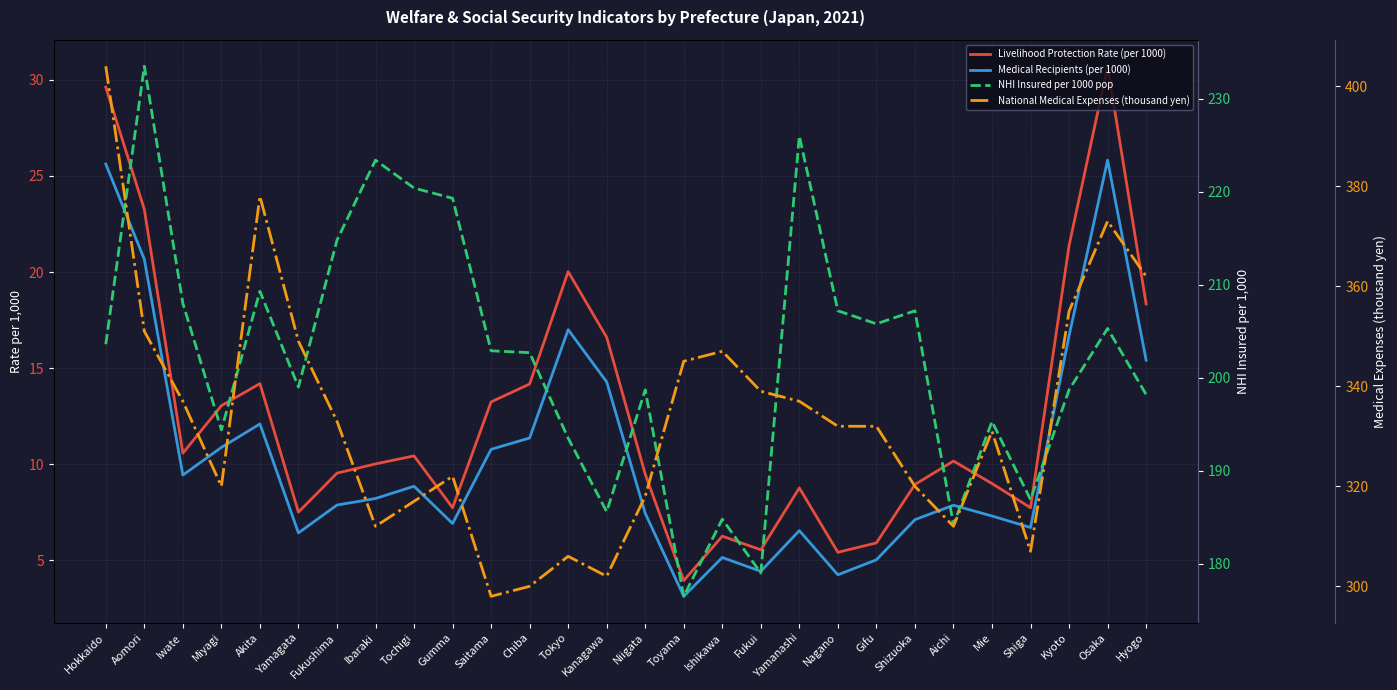

How many lines are shown in the chart?

4